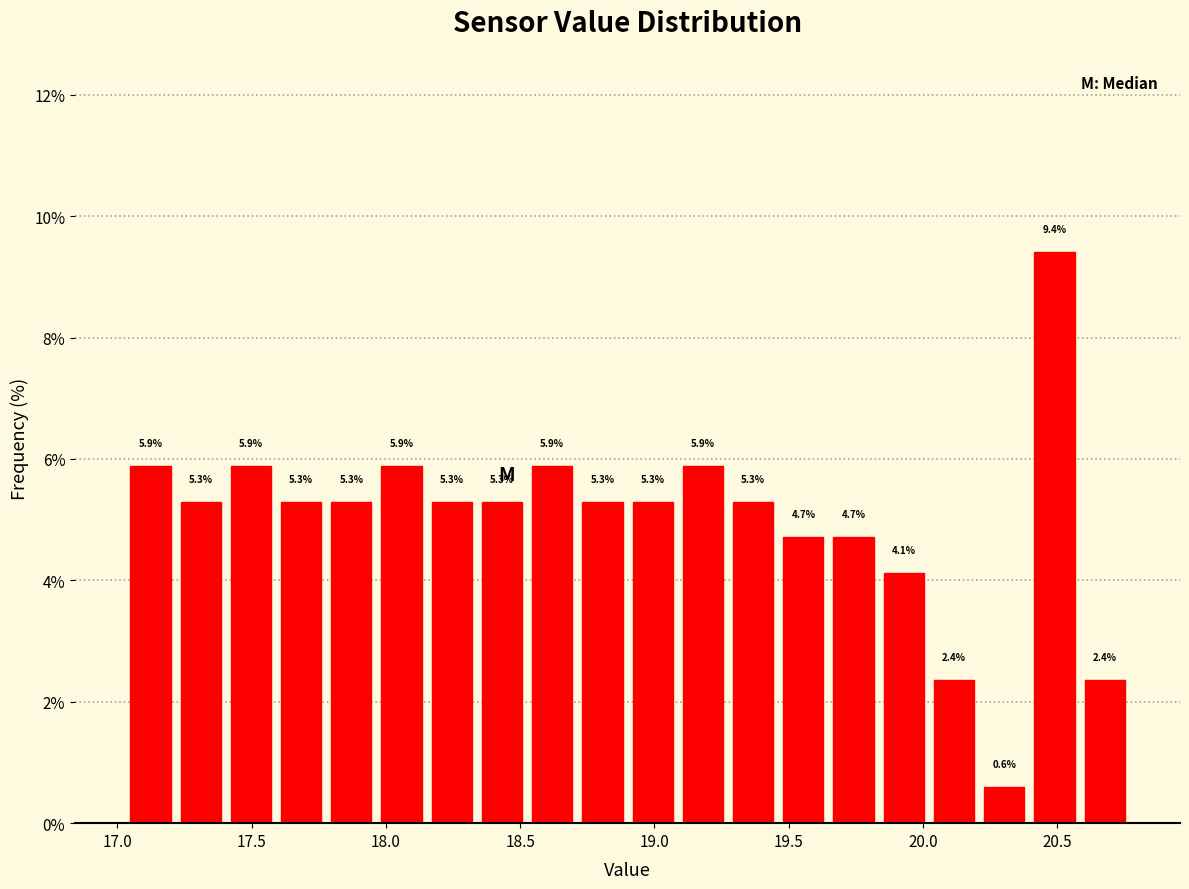

Read against the x-axis, roughly where is the centre of the tallest bar?

20.50